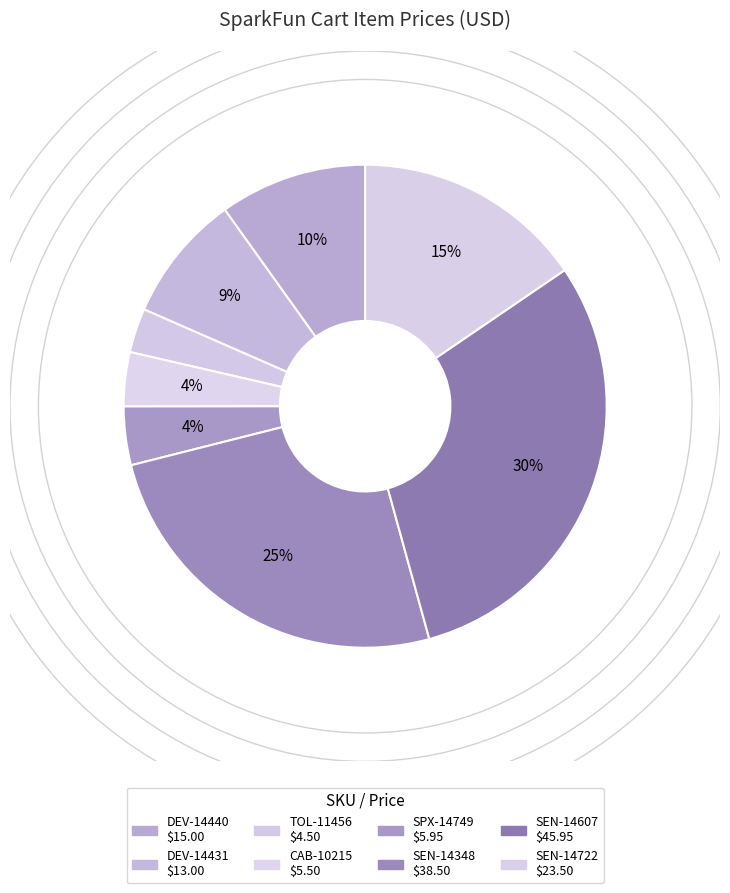

To the nearest percent, what portion does CAB-10215 represent?

4%